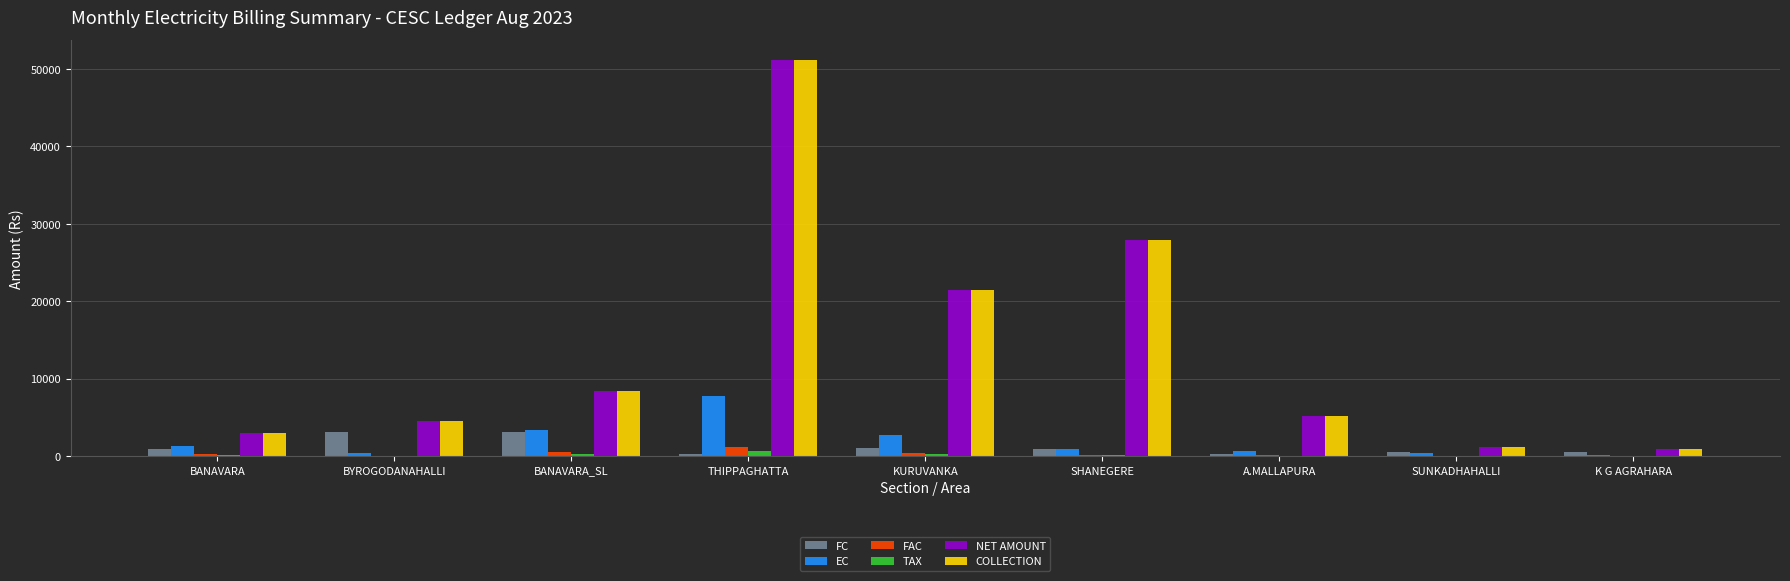

The value of FAC at SUNKADHAHALLI is 51.5. True or false?

True